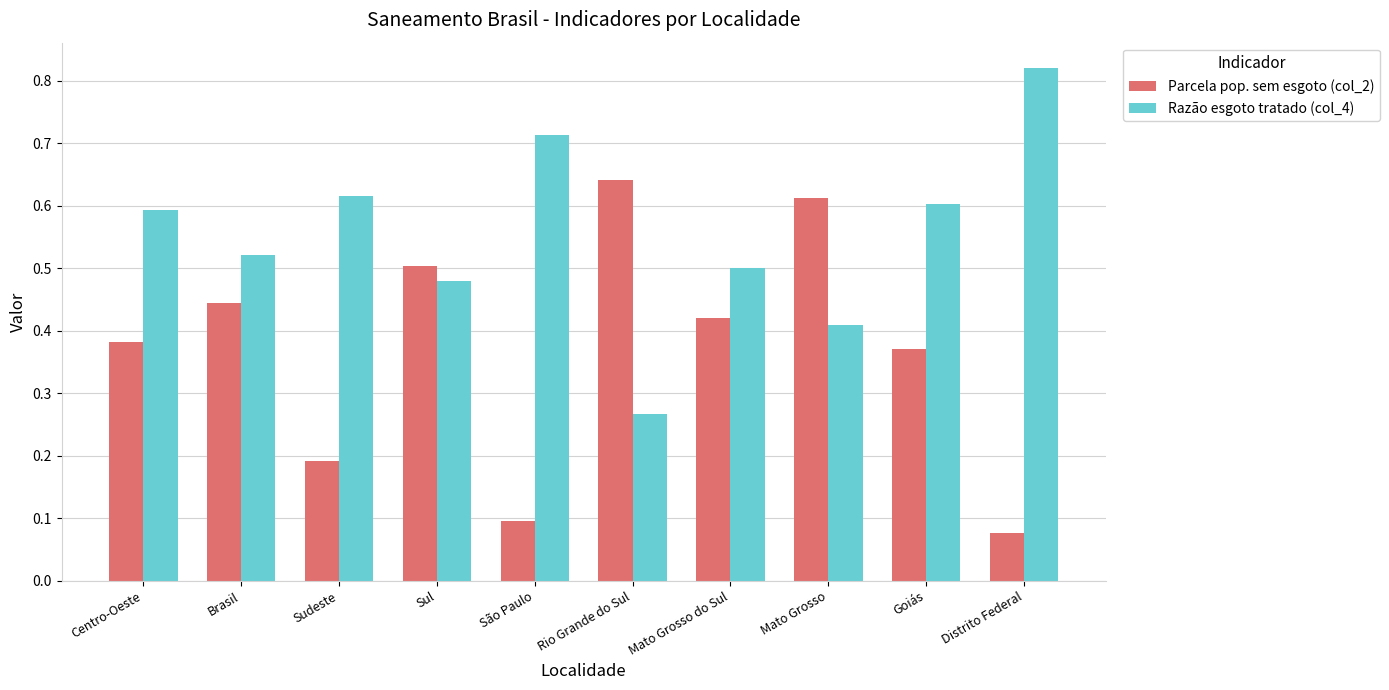

Is the value of Razão esgoto tratado (col_4) at Centro-Oeste greater than the value of Parcela pop. sem esgoto (col_2) at Centro-Oeste?

Yes